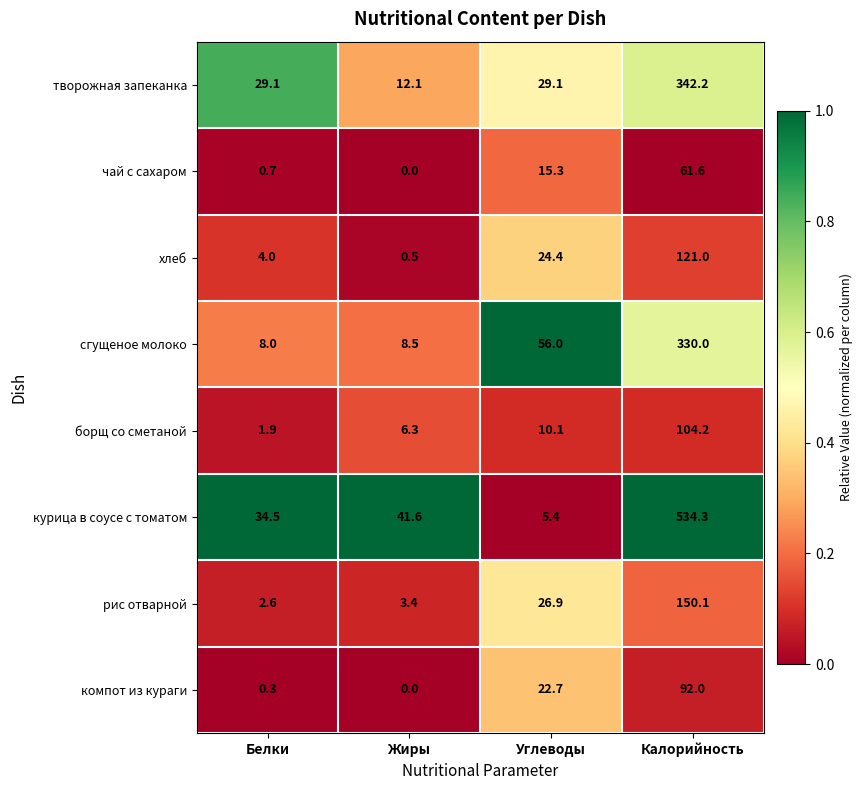

How many categories are shown in the chart?

4